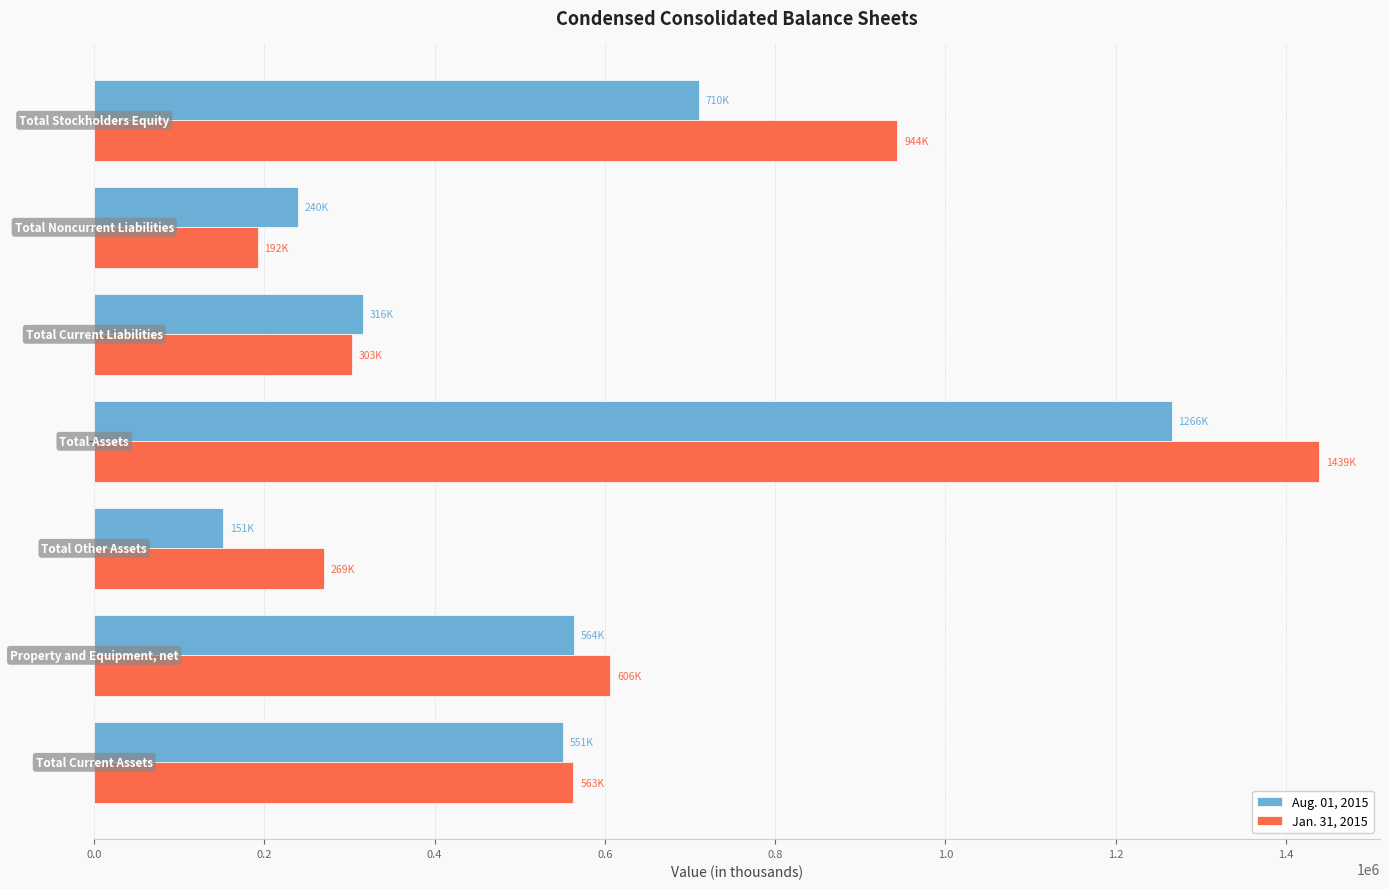

Rank the series by their average value, from highest to lowest.

Jan. 31, 2015, Aug. 01, 2015